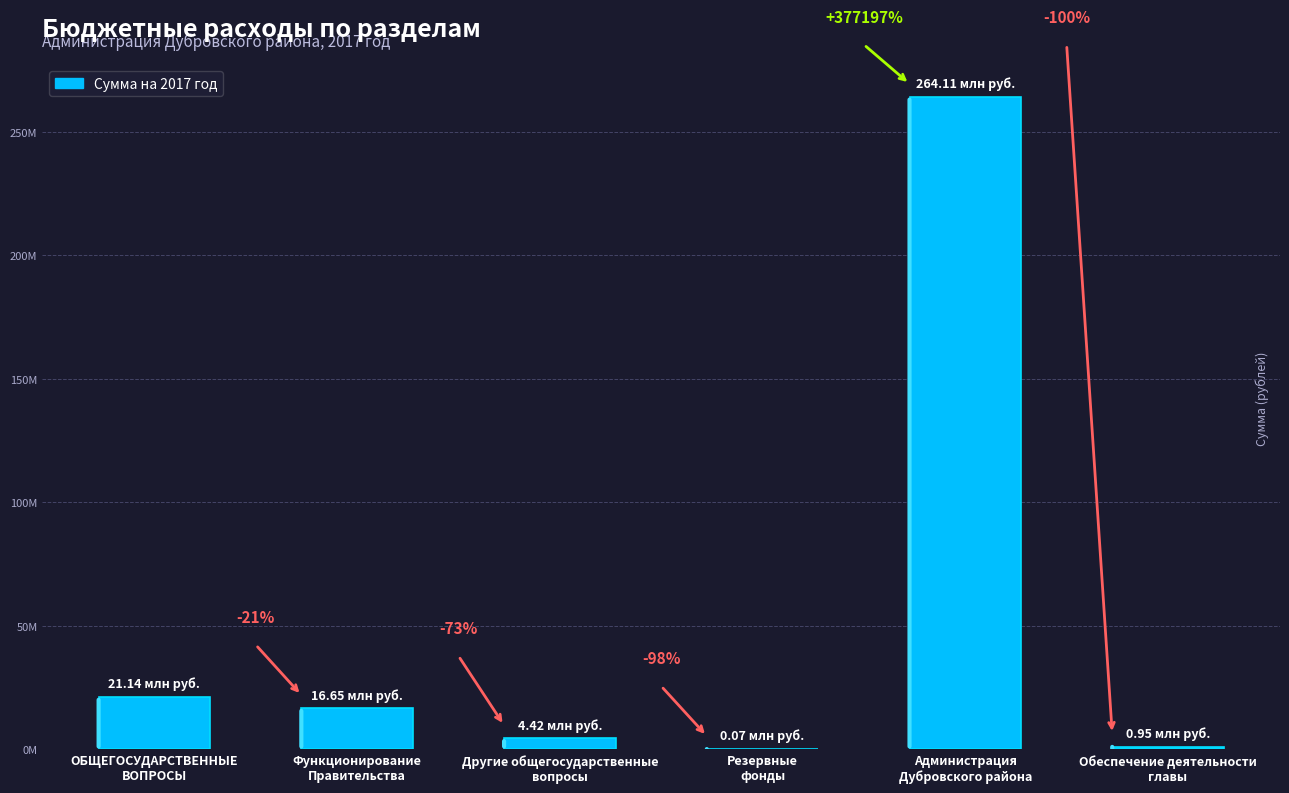

Are the bars horizontal?

No